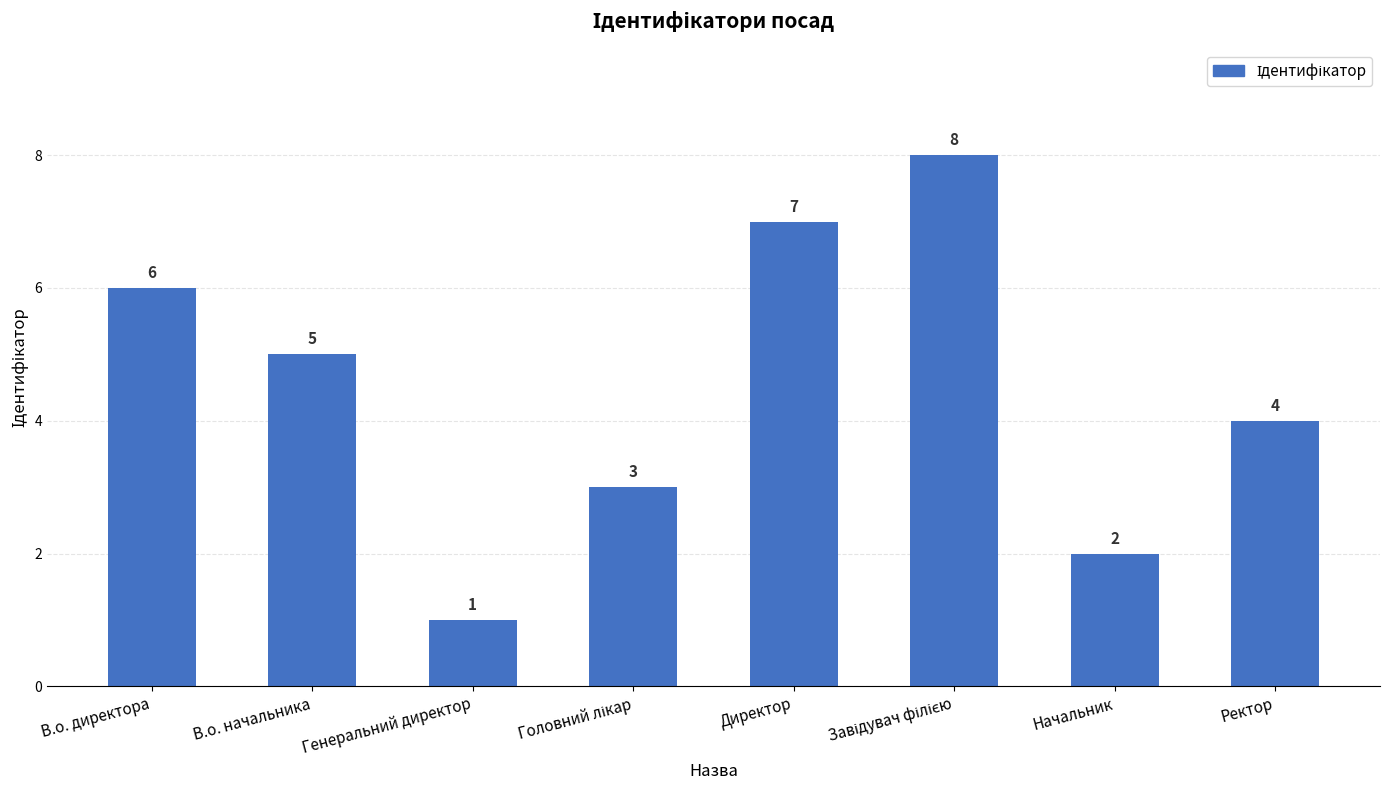

What is the change in value from Директор to Начальник?

-5